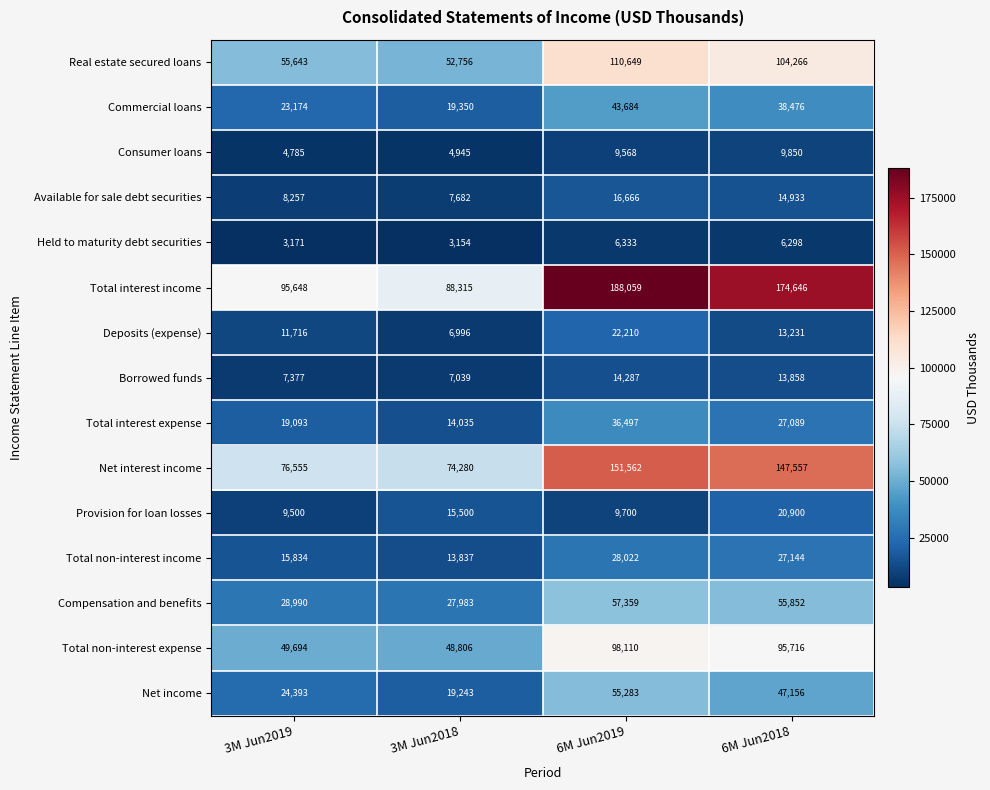

List the series in order of their peak value, highest first.

Total interest income, Net interest income, Real estate secured loans, Total non-interest expense, Compensation and benefits, Net income, Commercial loans, Total interest expense, Total non-interest income, Deposits (expense), Provision for loan losses, Available for sale debt securities, Borrowed funds, Consumer loans, Held to maturity debt securities